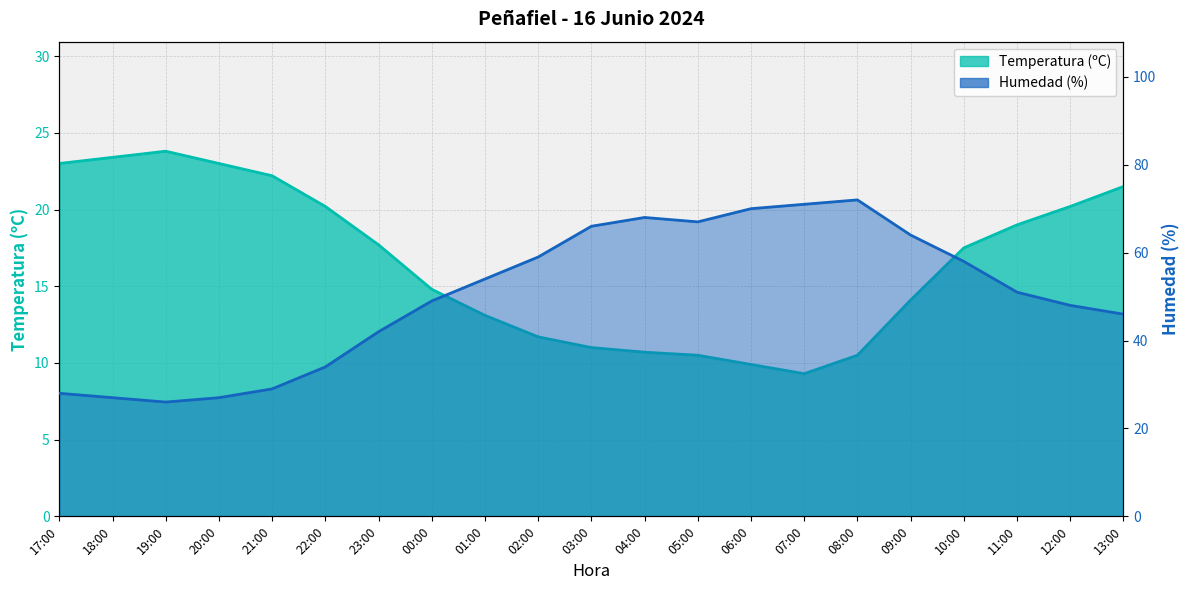

What is the approximate value of Humedad (%) at 04:00?

68.0